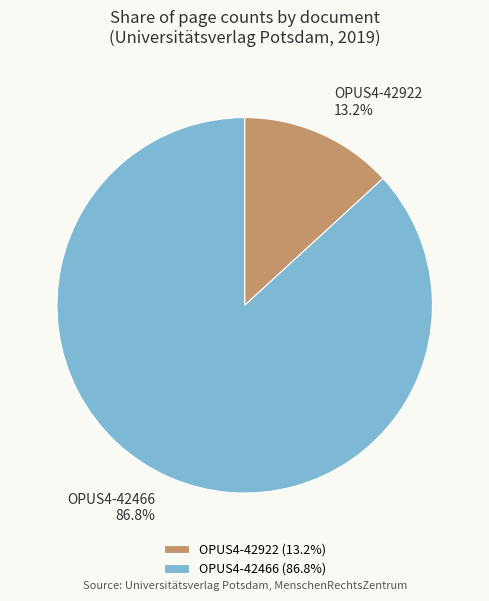

To the nearest percent, what is the difference between the largest and smallest slice percentages?

74%